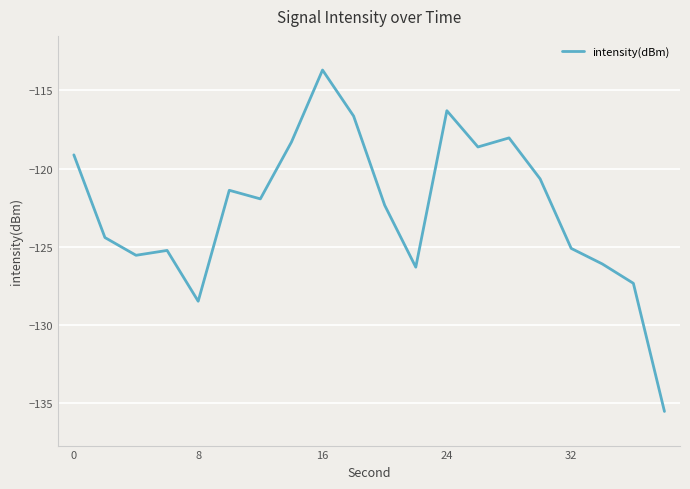

How many values are below -121?

12